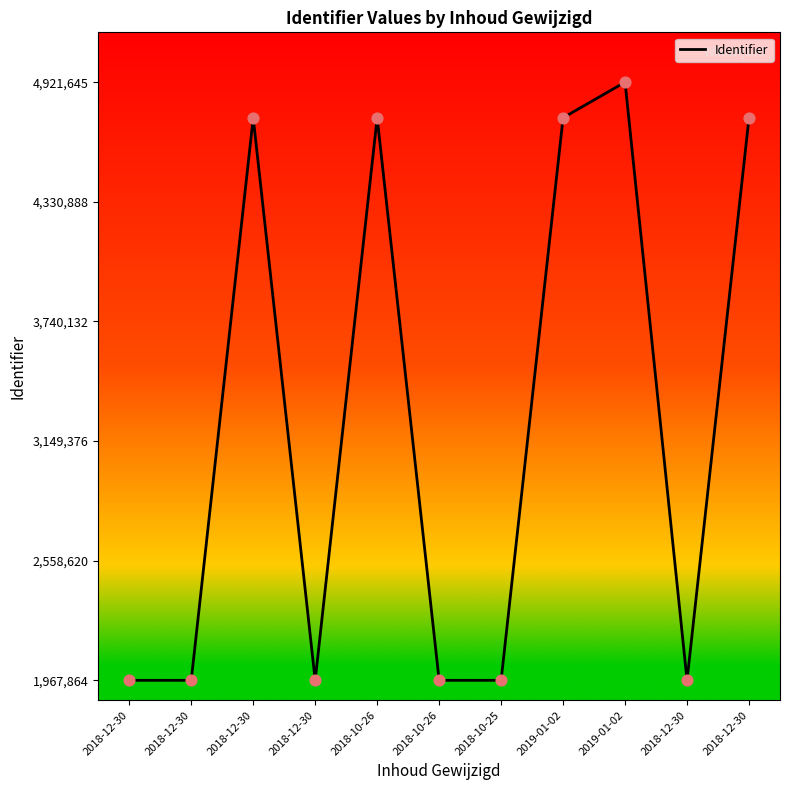

What is the ratio of the value at 2018-12-30 to the value at 2018-10-26?

0.4